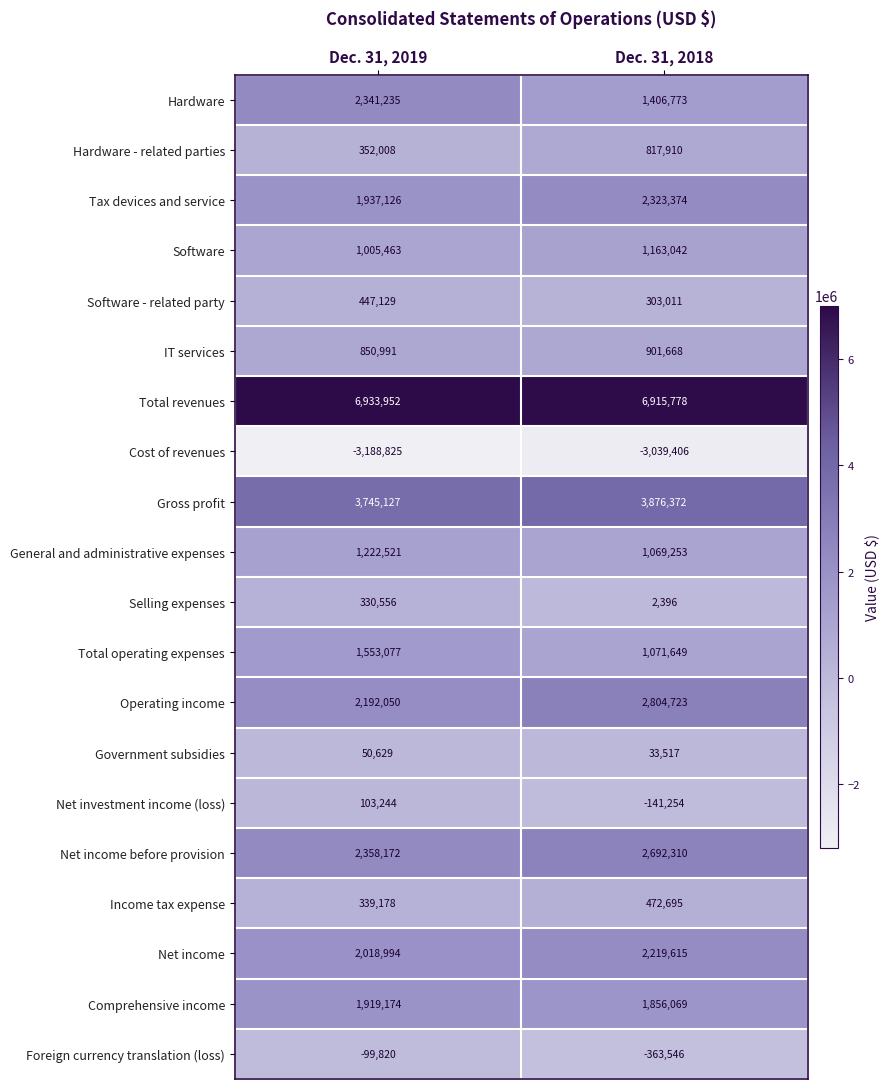

Which category has the highest value across all series?

Dec. 31, 2019